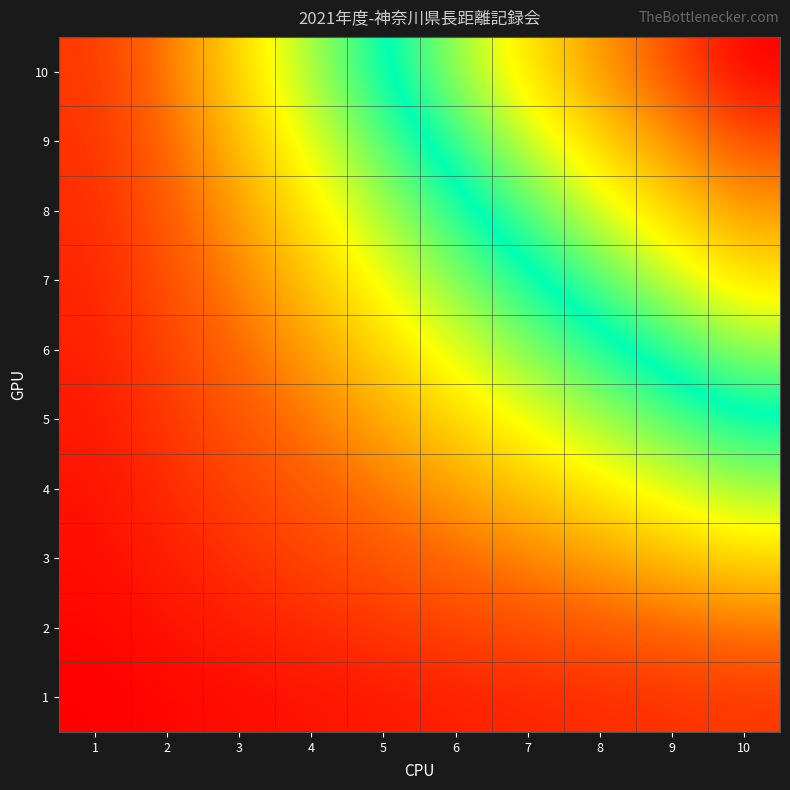

Reading right to left, what are all the values shown in this chart?

1: 10=10	9=9	8=8	7=7	6=6	5=5	4=4	3=3	2=2	1=1
2: 10=20	9=18	8=16	7=14	6=12	5=10	4=8	3=6	2=4	1=2
3: 10=30	9=27	8=24	7=21	6=18	5=15	4=12	3=9	2=6	1=3
4: 10=40	9=36	8=32	7=28	6=24	5=20	4=16	3=12	2=8	1=4
5: 10=50	9=45	8=40	7=35	6=30	5=25	4=20	3=15	2=10	1=5
6: 10=60	9=54	8=48	7=42	6=36	5=30	4=24	3=18	2=12	1=6
7: 10=70	9=63	8=56	7=49	6=42	5=35	4=28	3=21	2=14	1=7
8: 10=80	9=72	8=64	7=56	6=48	5=40	4=32	3=24	2=16	1=8
9: 10=90	9=81	8=72	7=63	6=54	5=45	4=36	3=27	2=18	1=9
10: 10=100	9=90	8=80	7=70	6=60	5=50	4=40	3=30	2=20	1=10